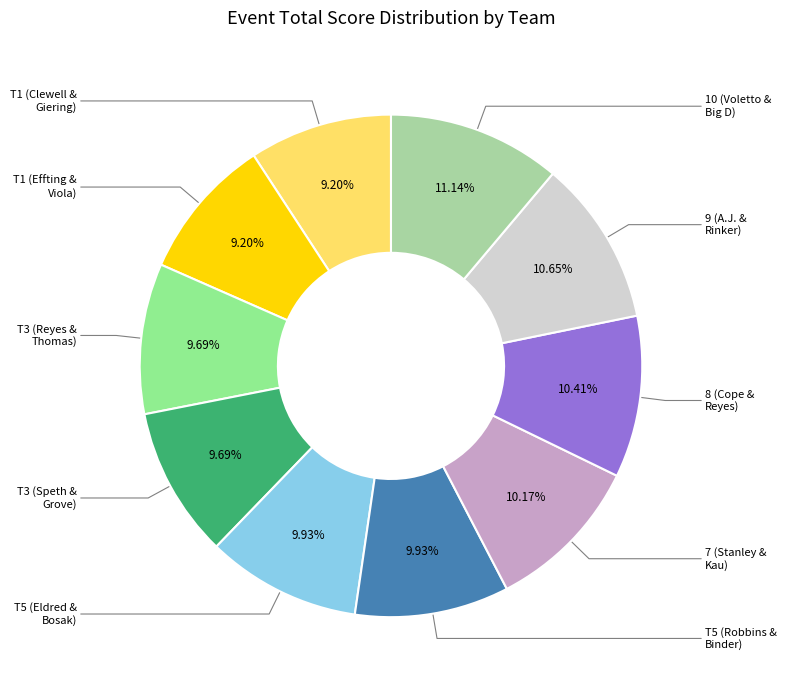

Rank the categories by value from lowest to highest.

T1 (Clewell & Giering), T1 (Effting & Viola), T3 (Reyes & Thomas), T3 (Speth & Grove), T5 (Eldred & Bosak), T5 (Robbins & Binder), 7 (Stanley & Kau), 8 (Cope & Reyes), 9 (A.J. & Rinker), 10 (Voletto & Big D)